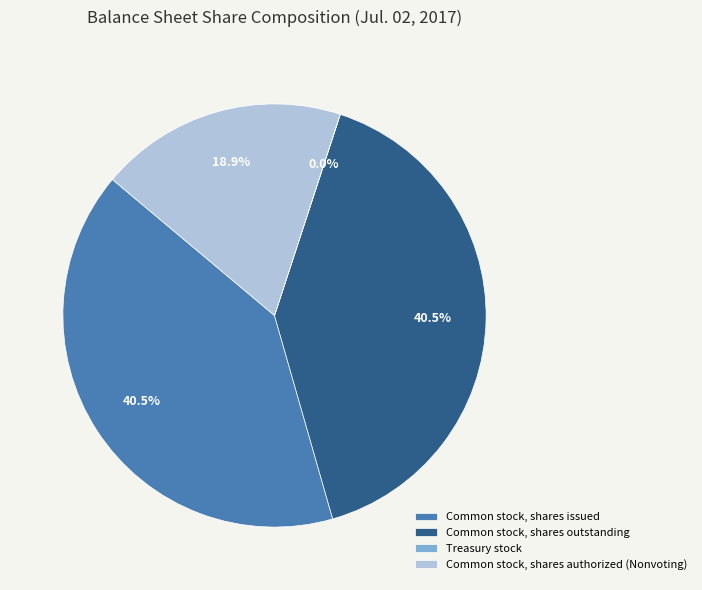

Does Common stock, shares issued represent more than half of the total?

No